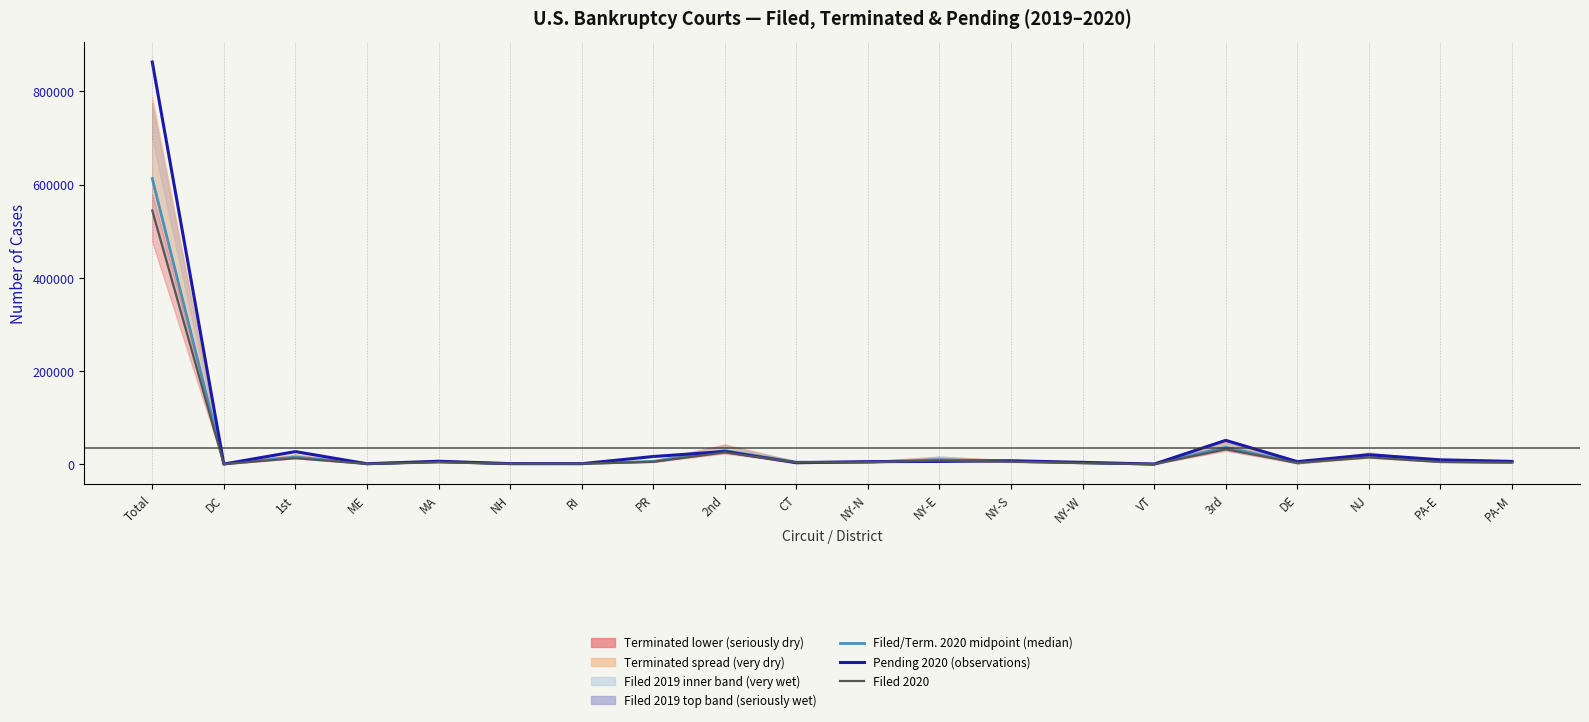

Is the value of Filed/Term. 2020 midpoint (median) at DE greater than the value of Pending 2020 (observations) at NJ?

No